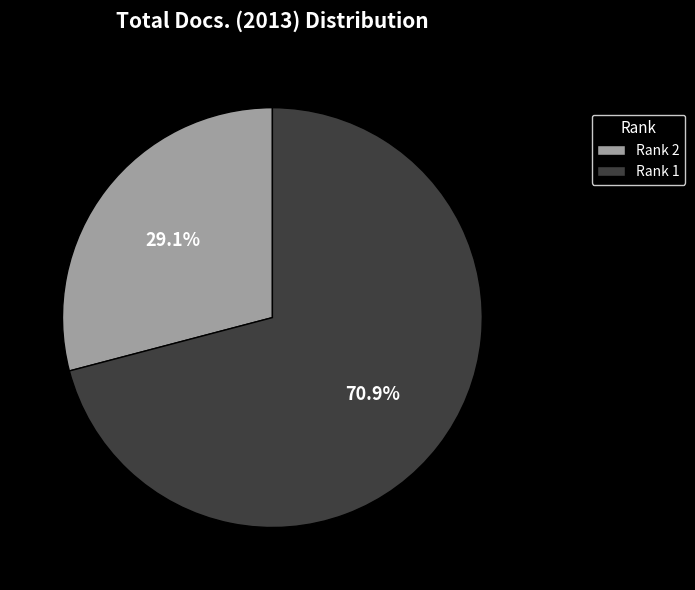

Is there any slice that represents more than half of the pie?

Yes